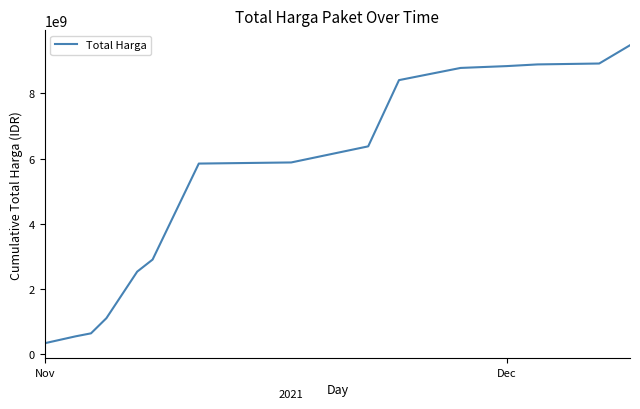

How many values are below 5881133760?

7